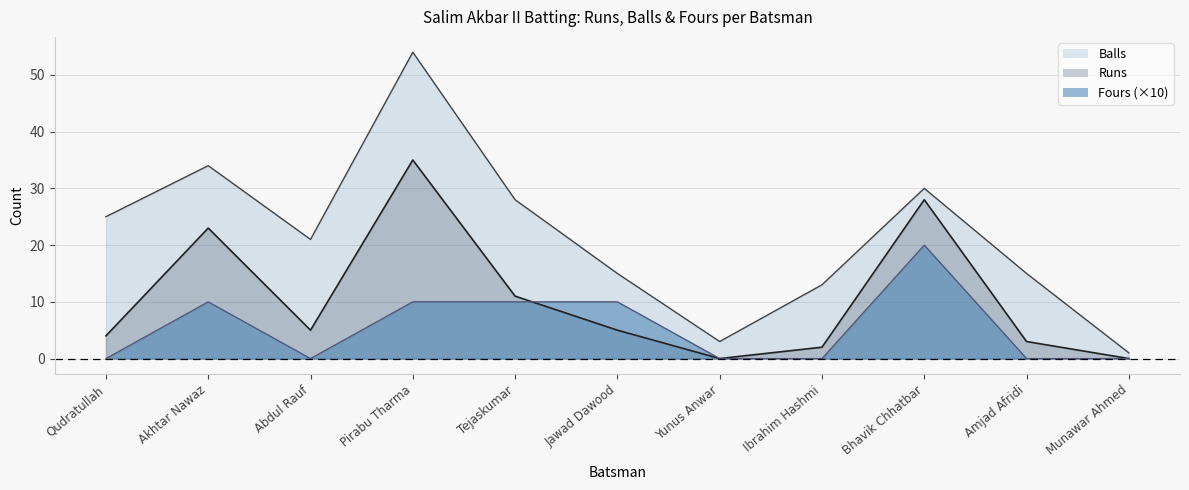

What is the sum of the Fours values at Abdul Rauf and Pirabu Tharma?

10